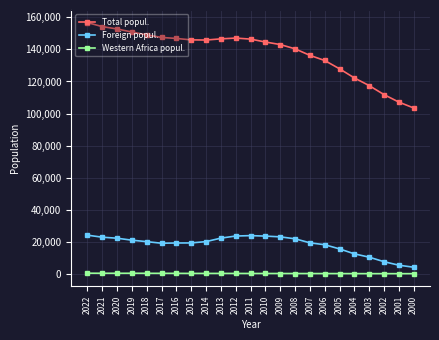

What is the maximum value for Total popul.?

156794